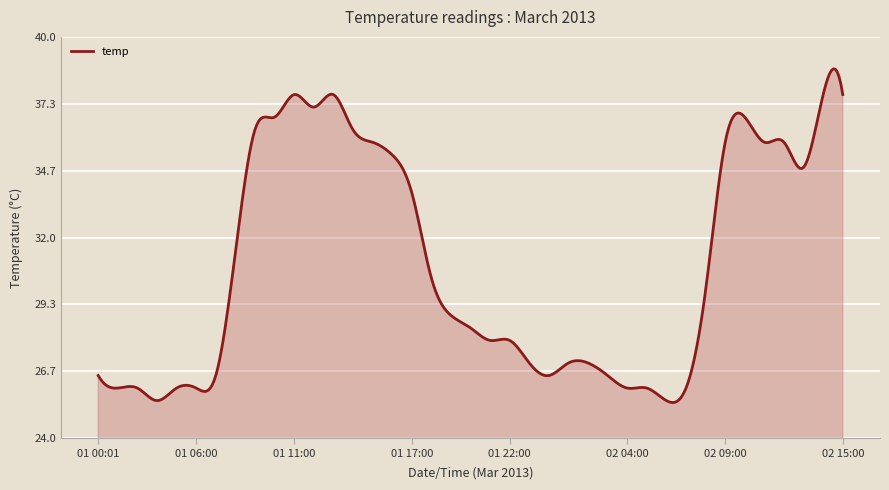

What is the minimum value shown in the chart?

25.4